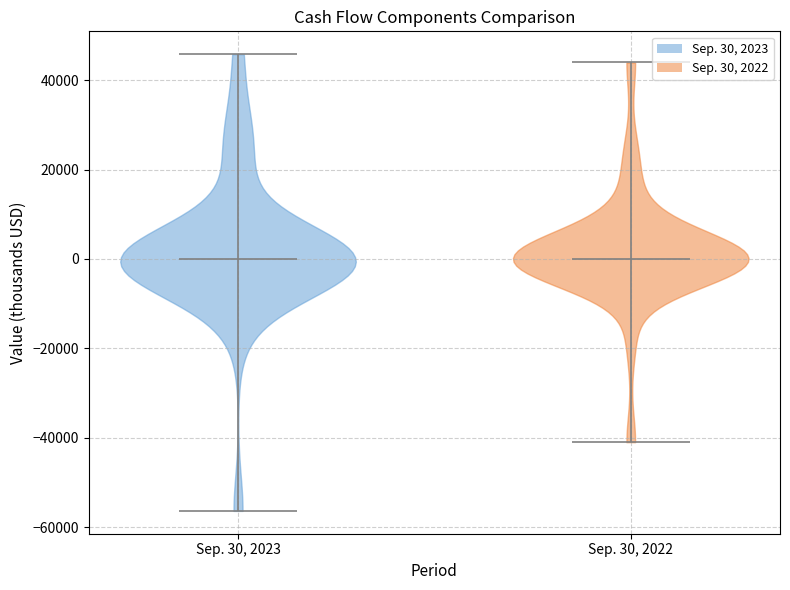

Reading left to right, read every violin against the y-axis: where its median line is, and the lowest and highest points it reaches. The values are not printed on the chart, so give them approximately, as read against the axis.

Sep. 30, 2023: median line 0, lowest point -56000, highest point 46000
Sep. 30, 2022: median line 0, lowest point -40000, highest point 44000